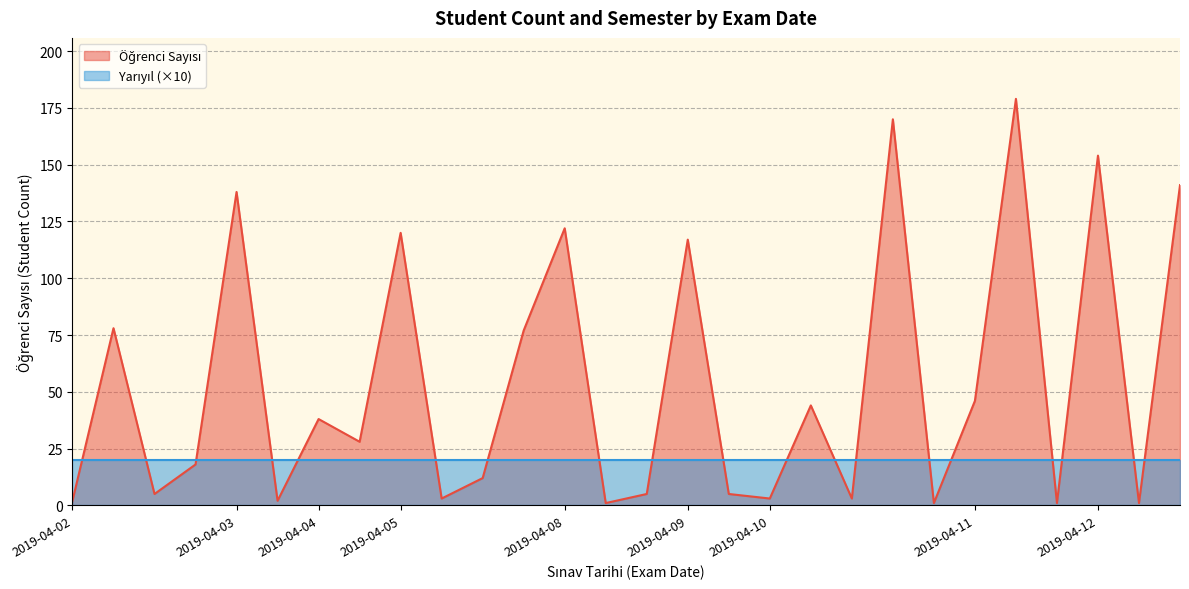

How many categories are shown in the chart?

28